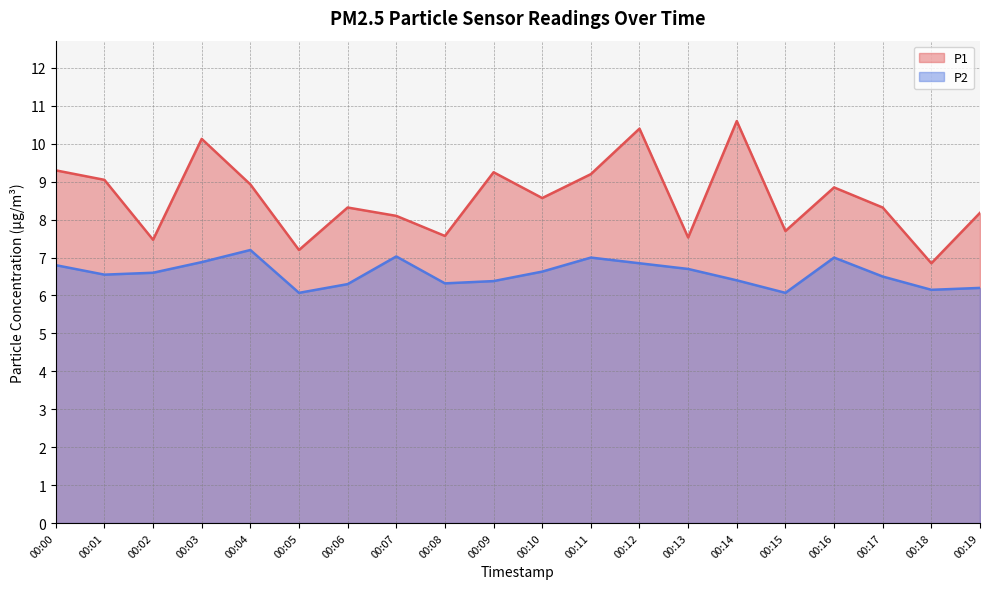

The P1 series shows 13.4 at 00:02. True or false?

False